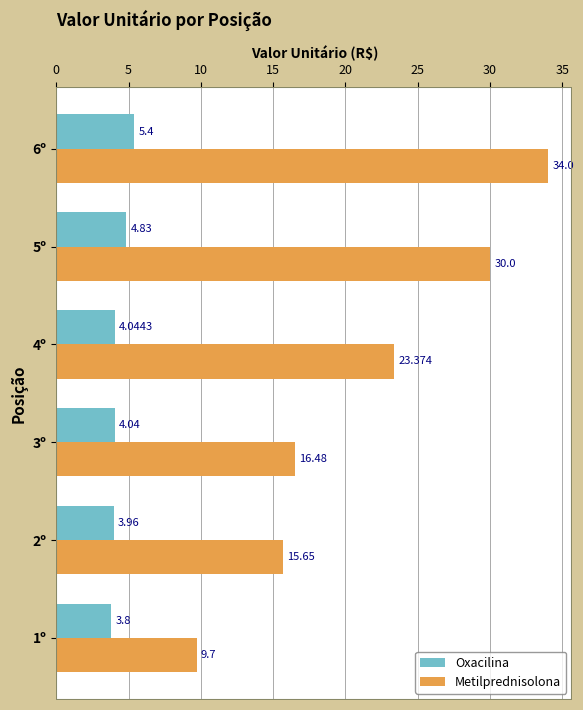

Which series changed the most between 2º and 6º?

Metilprednisolona